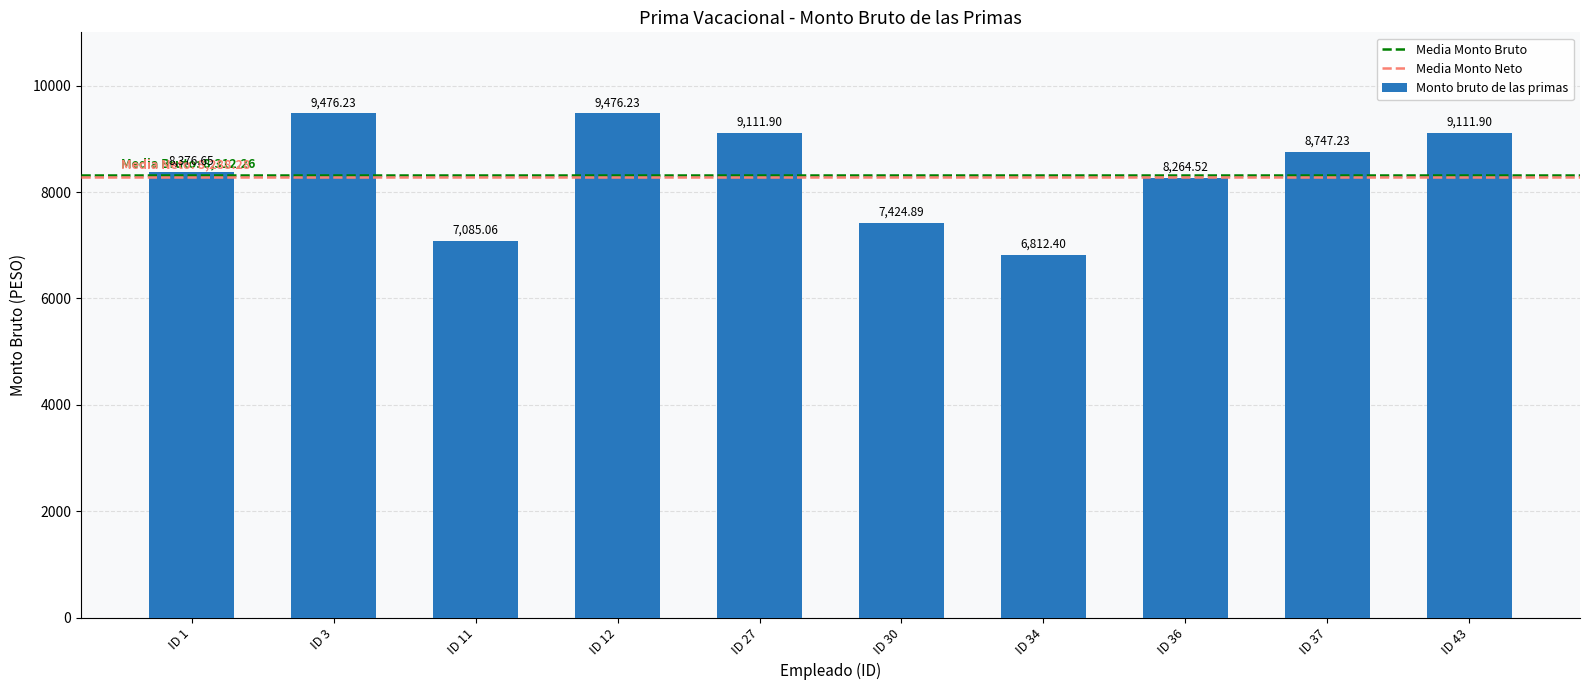

What is the average value?

8388.7